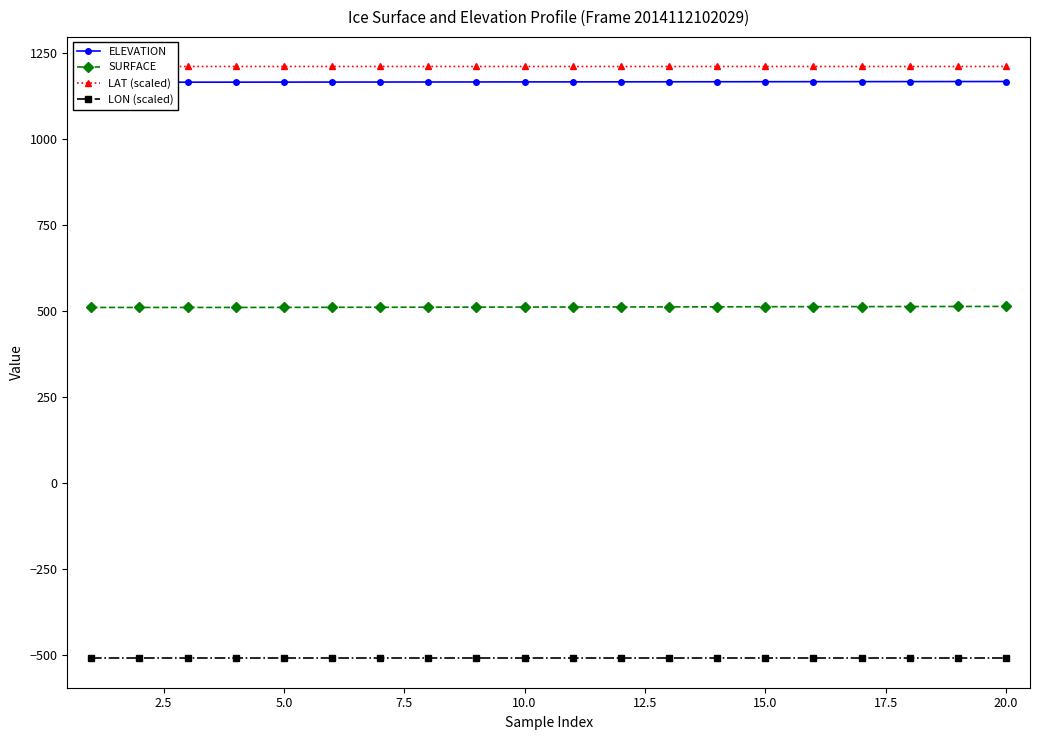

Which series has the largest range (max minus min)?

SURFACE